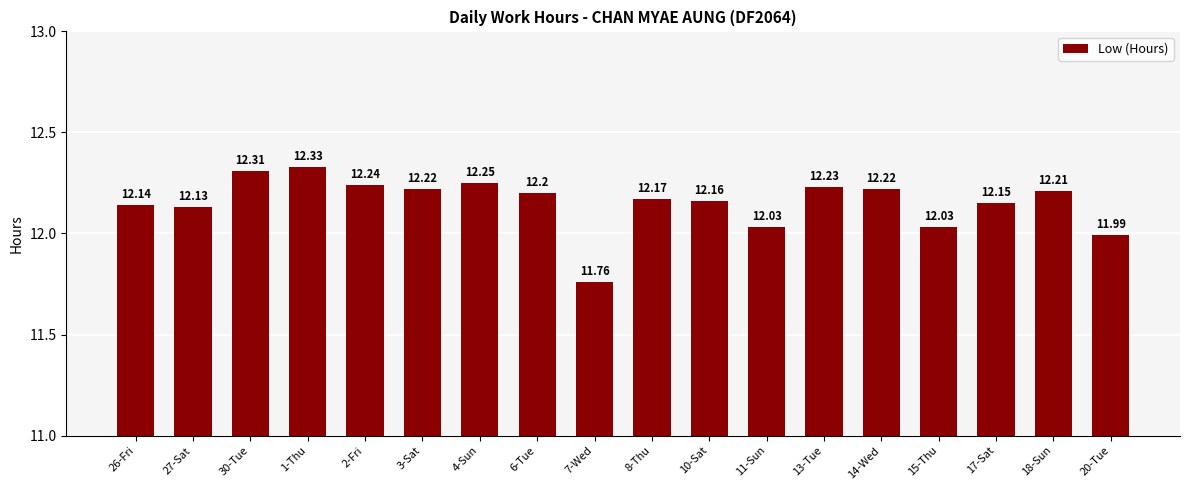

What is the label of the 12th bar from the right?

4-Sun